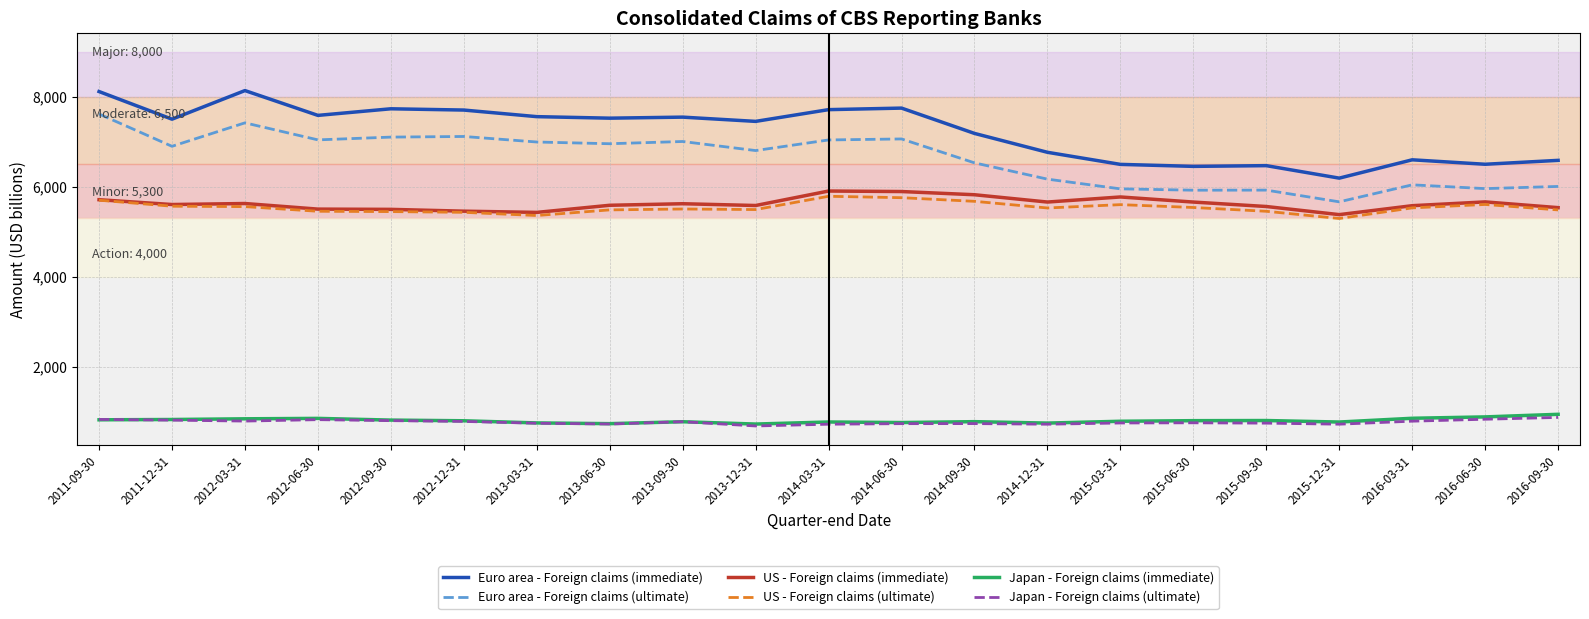

True or false: Japan - Foreign claims (ultimate) and Euro area - Foreign claims (ultimate) cross at least once.

False